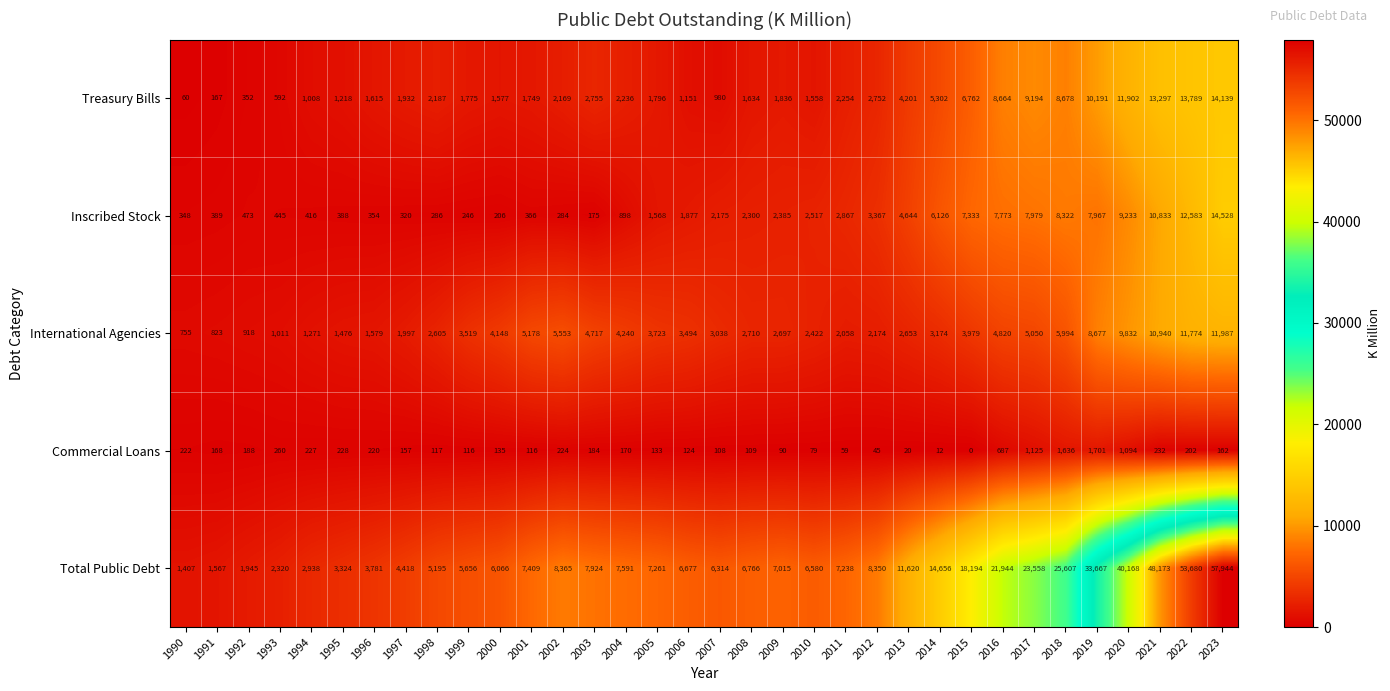

At 1991, list the series in order from largest to smallest.

Total Public Debt, International Agencies, Inscribed Stock, Commercial Loans, Treasury Bills